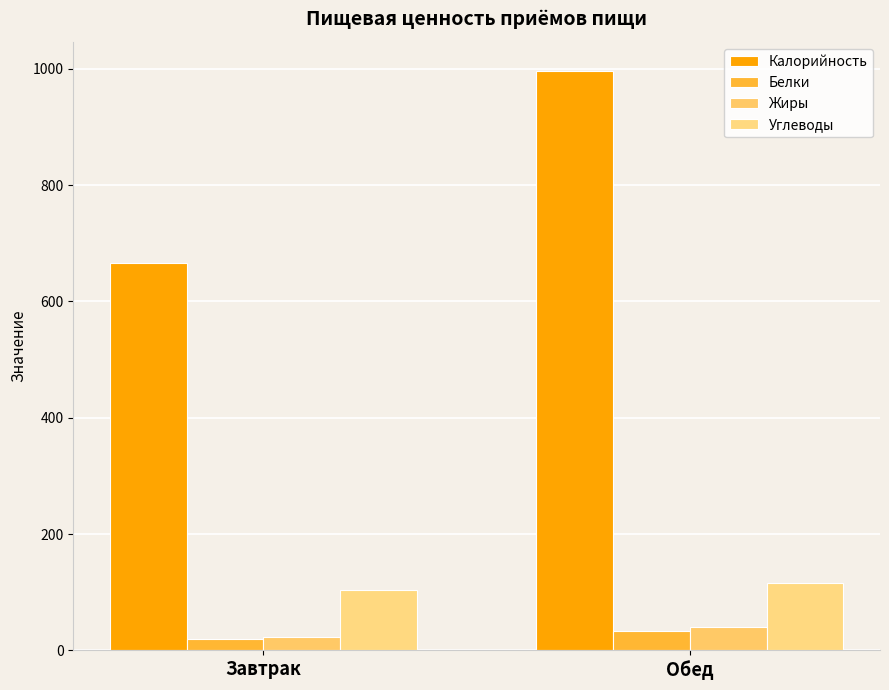

Reading right to left, transcribe all the data shown in this chart.

Калорийность: Обед=996.3	Завтрак=665.8
Белки: Обед=33.8	Завтрак=19.0
Жиры: Обед=40.8	Завтрак=22.0
Углеводы: Обед=115.9	Завтрак=104.3